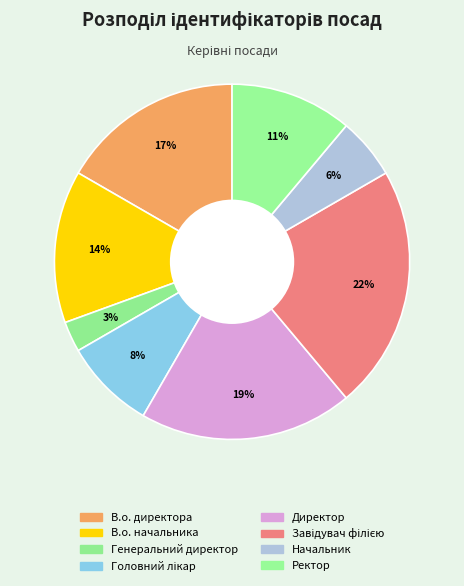

To the nearest percent, what portion does Головний лікар represent?

8%